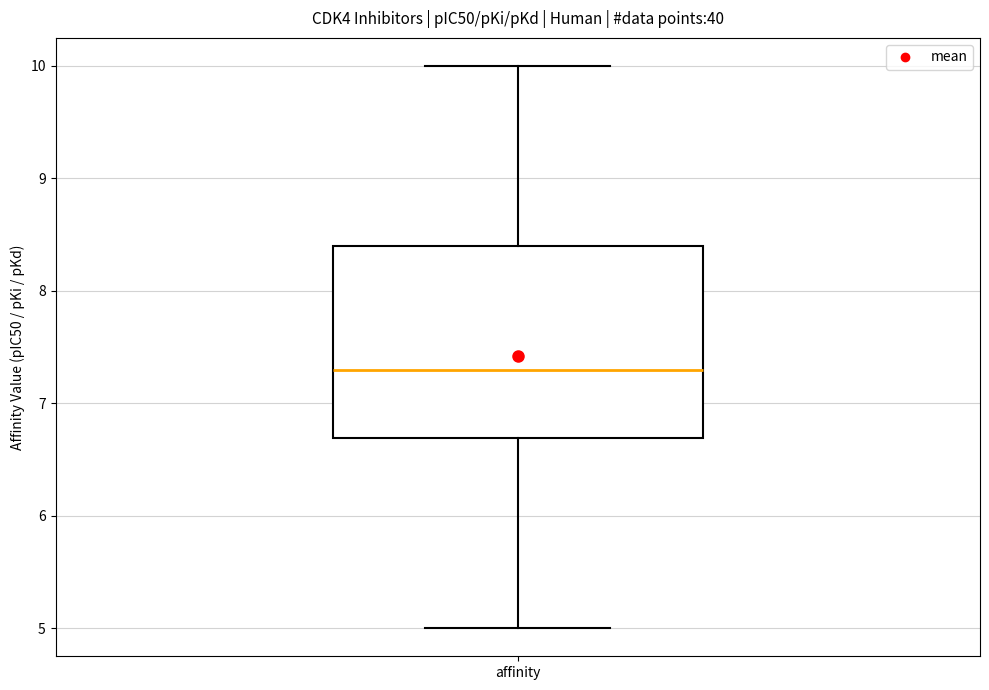

Transcribe this box plot: give where the median line is, the range the box spans, and where the two whiskers end, as read against the y-axis. The values are not printed on the chart, so give them approximately, as read against the axis.

median 7.3, box 6.7 to 8.4, whiskers 5.0 to 10.0